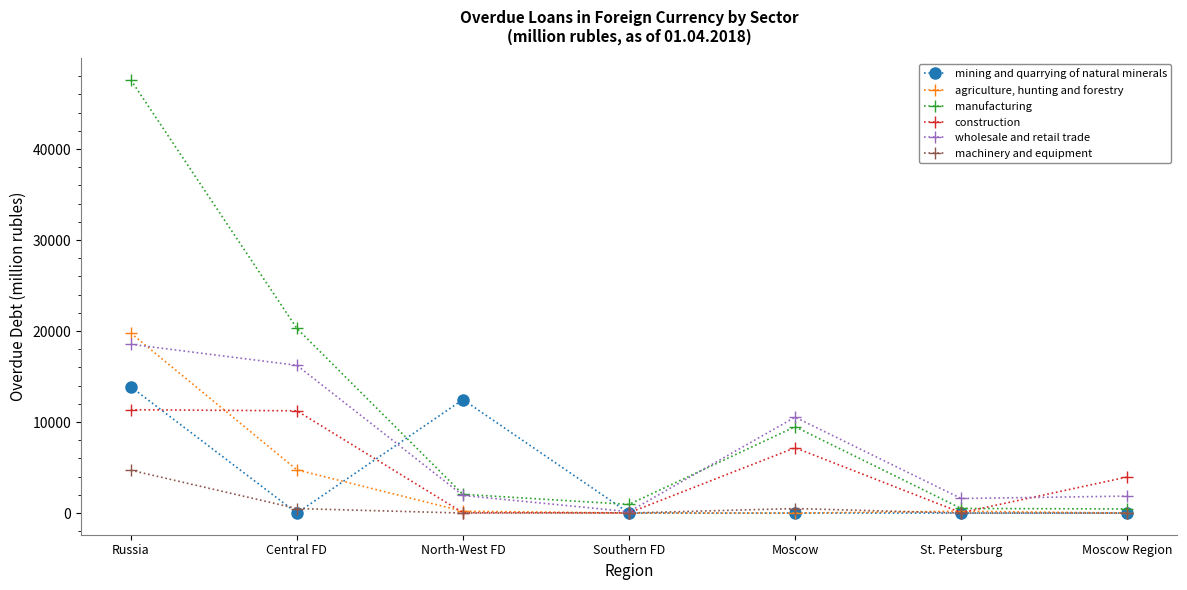

How many data points does each series have?

7